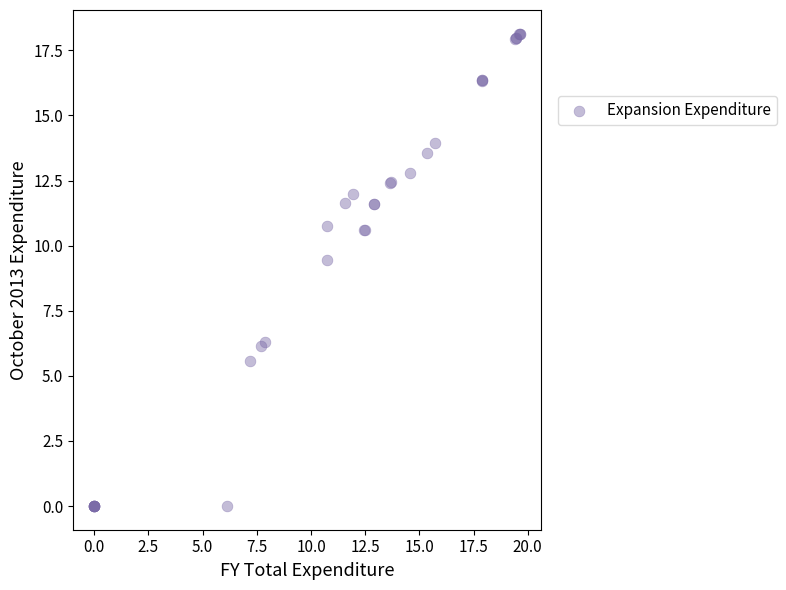

What Y value in the scatter plot is closest to 9?

9.5